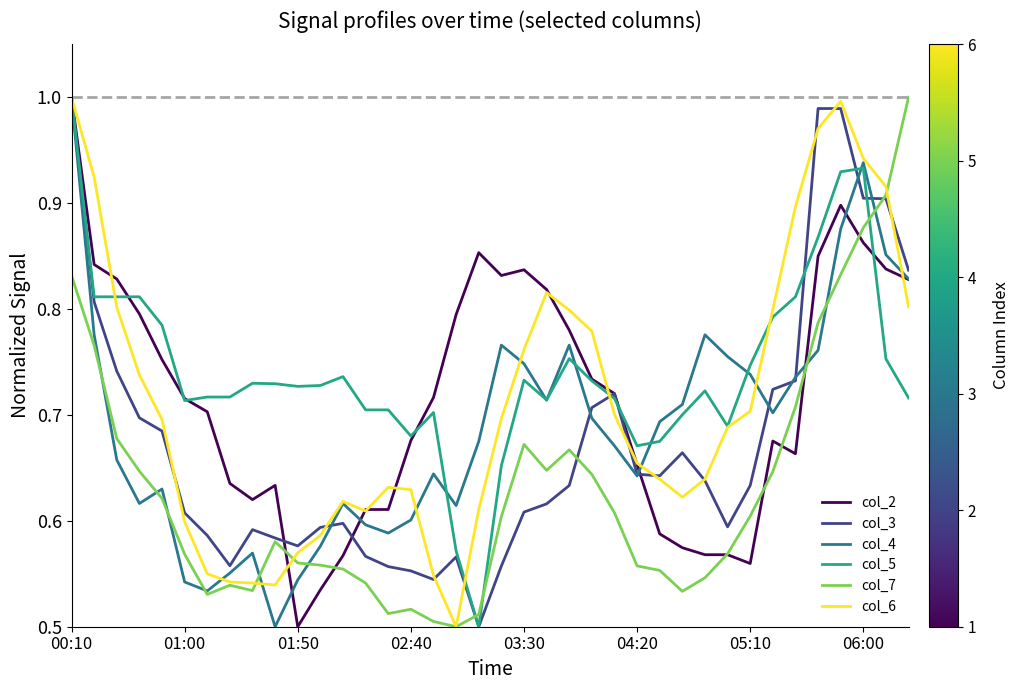

How many times do col_7 and col_5 cross each other?

3